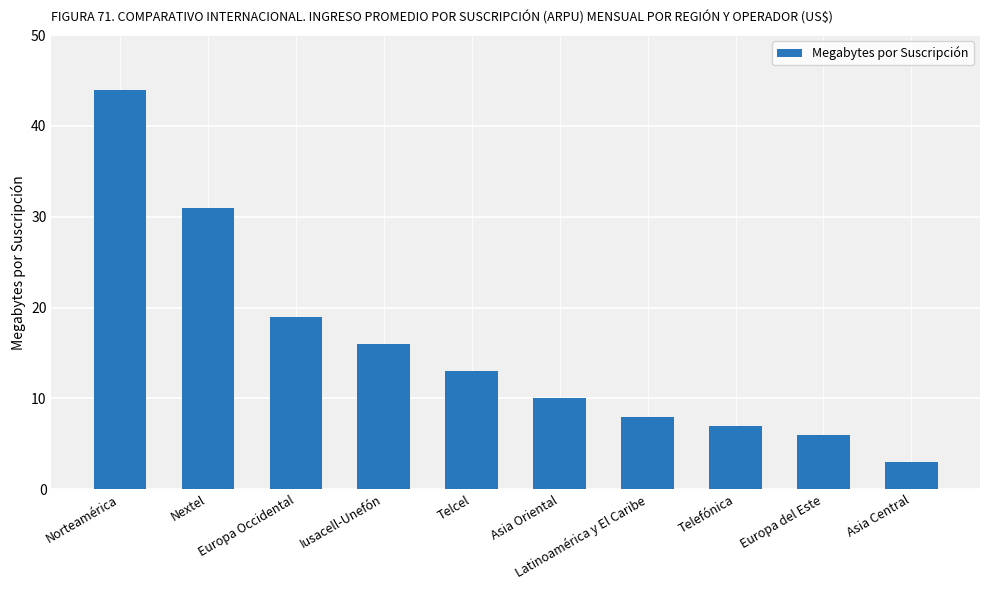

Rank the categories by value from lowest to highest.

Asia Central, Europa del Este, Telefónica, Latinoamérica y El Caribe, Asia Oriental, Telcel, Iusacell-Unefón, Europa Occidental, Nextel, Norteamérica